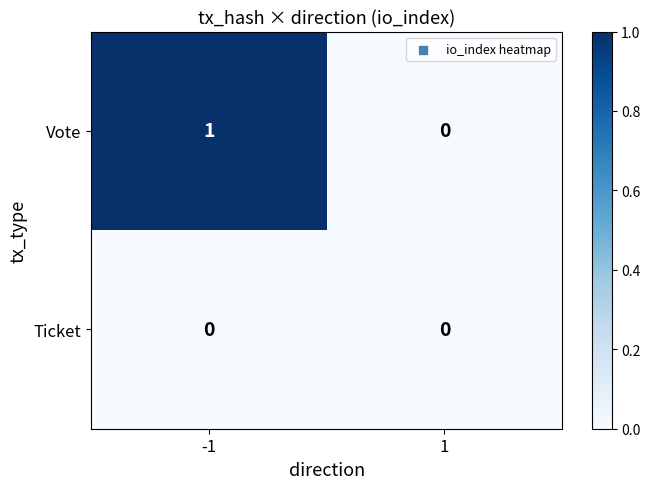

Which series has the largest range (max minus min)?

Vote